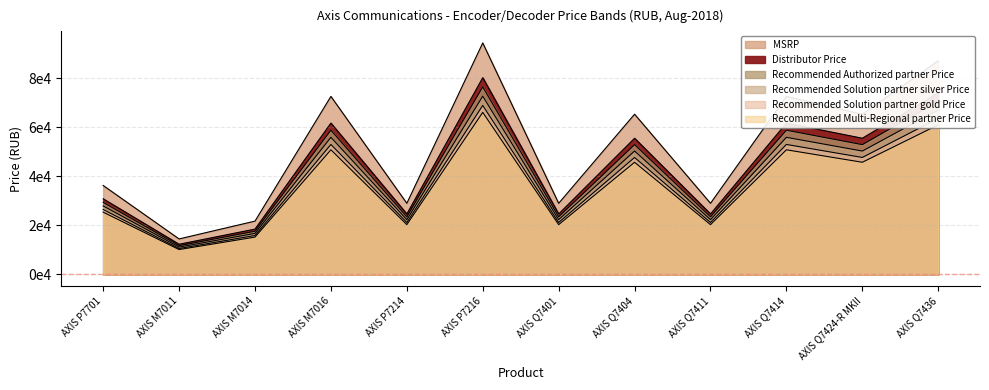

At which label does Recommended Solution partner silver Price first exceed 50255?

AXIS M7016